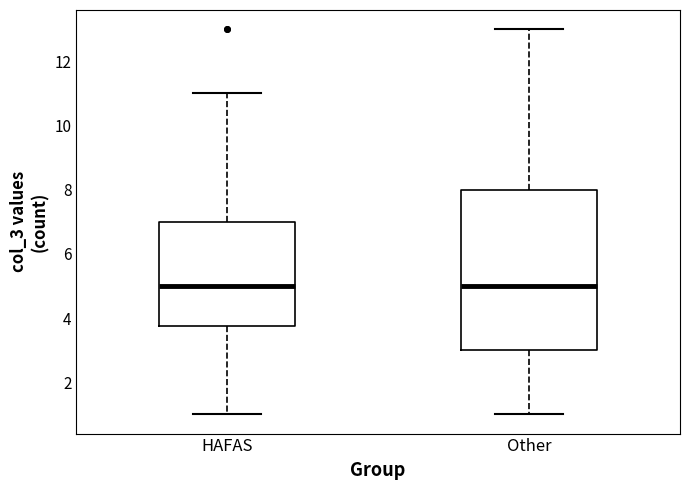

Where does the lower whisker of the box for HAFAS end on the y-axis? The values are not printed on the chart, so give them approximately, as read against the axis.

1.0